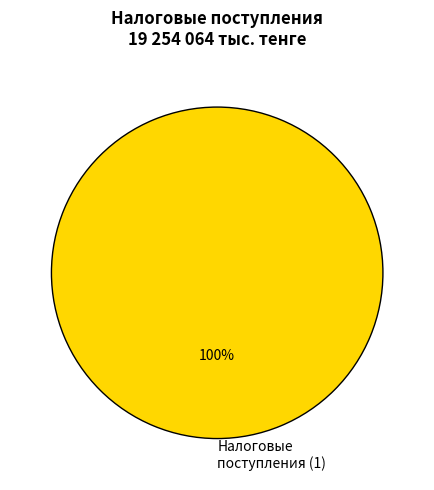

How many slices are in this pie chart?

1